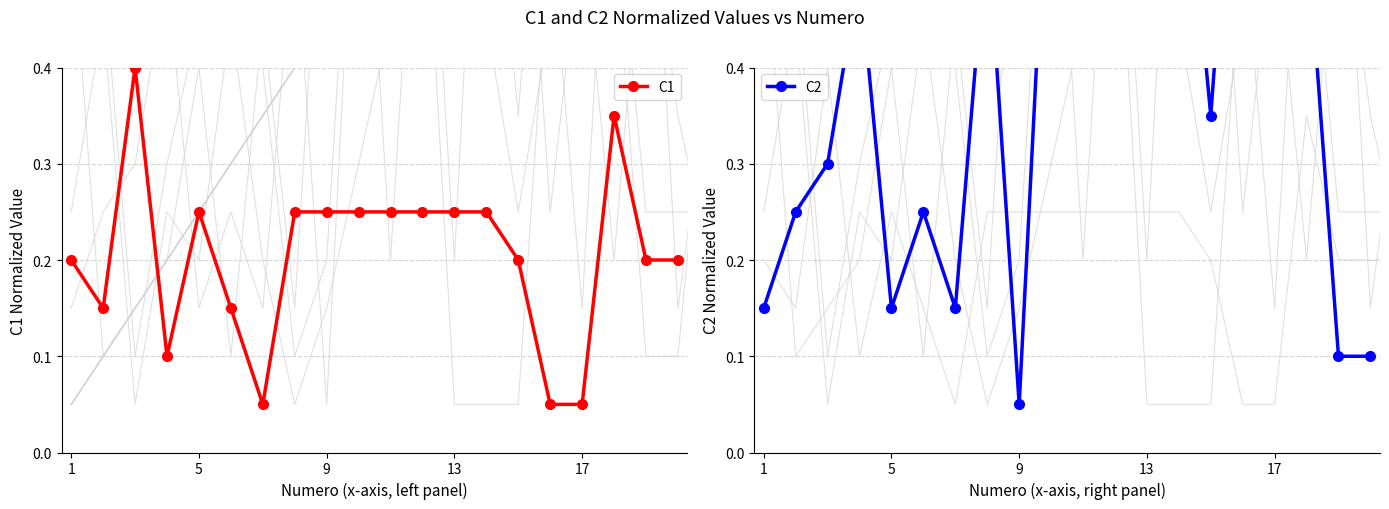

True or false: C1 has more than 1 interior local peaks.

True